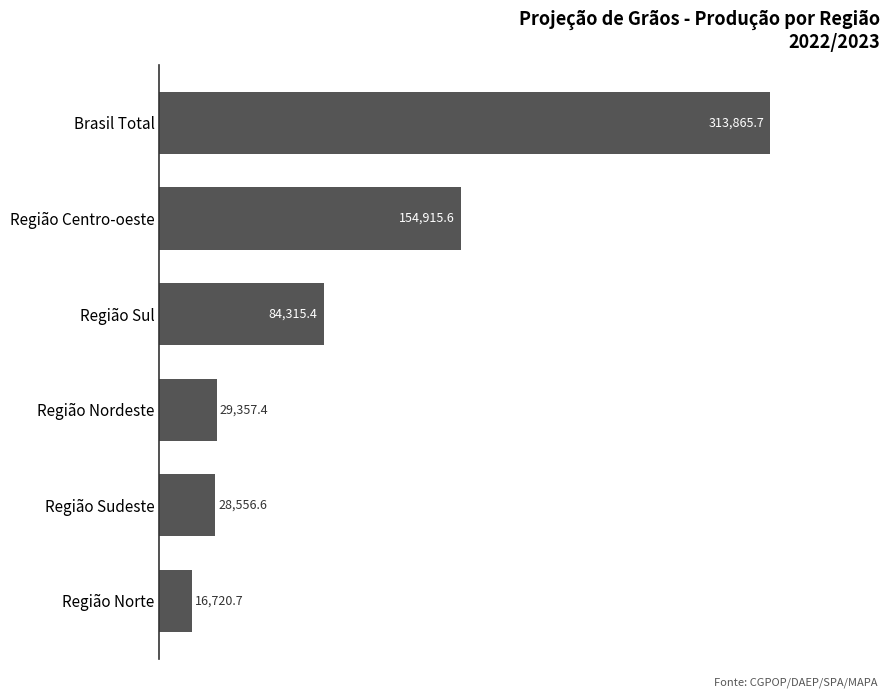

What is the difference between the values at Região Norte and Região Sudeste?

11835.9